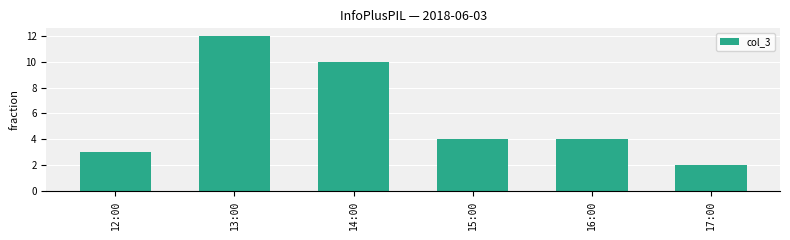

How many bars are there in total?

6